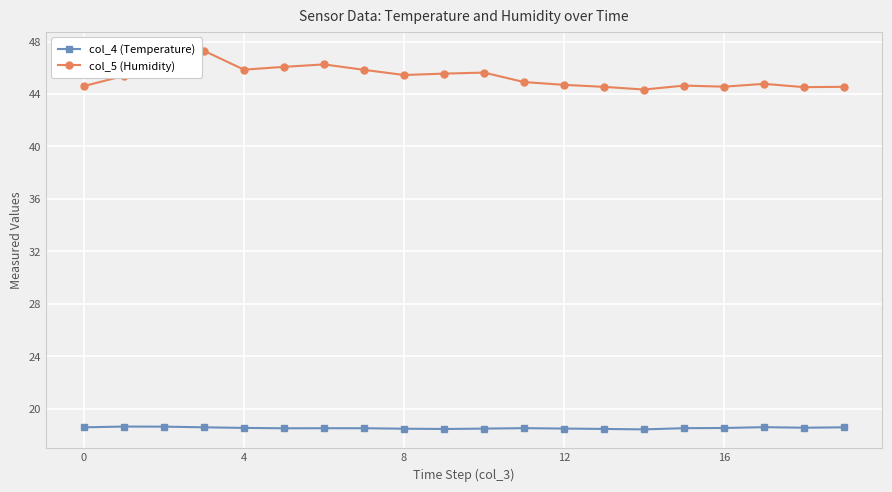

What is the smallest value displayed?

18.4